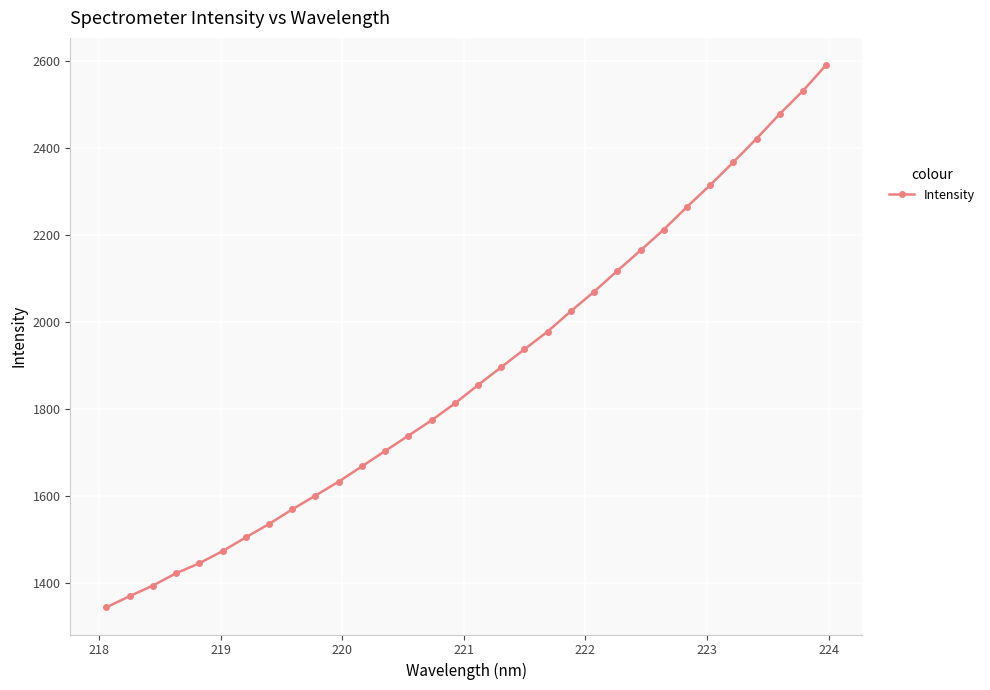

What is the value of the 7th point from the left?

1503.9